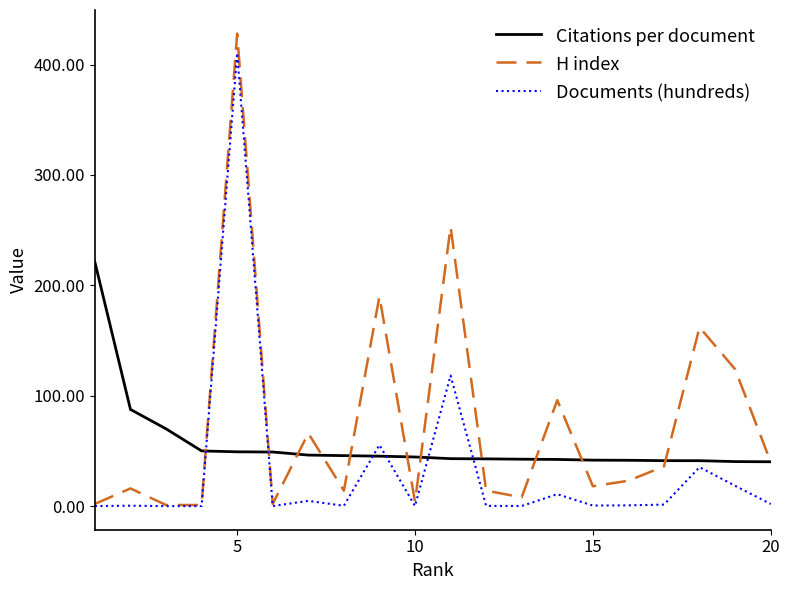

How many intersections are there between Documents (hundreds) and Citations per document?

6